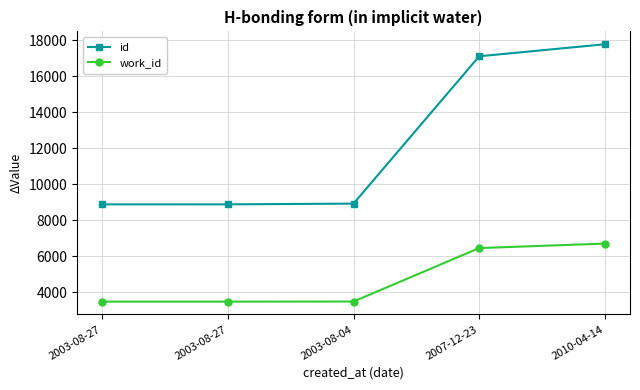

True or false: id and work_id cross at least once.

False